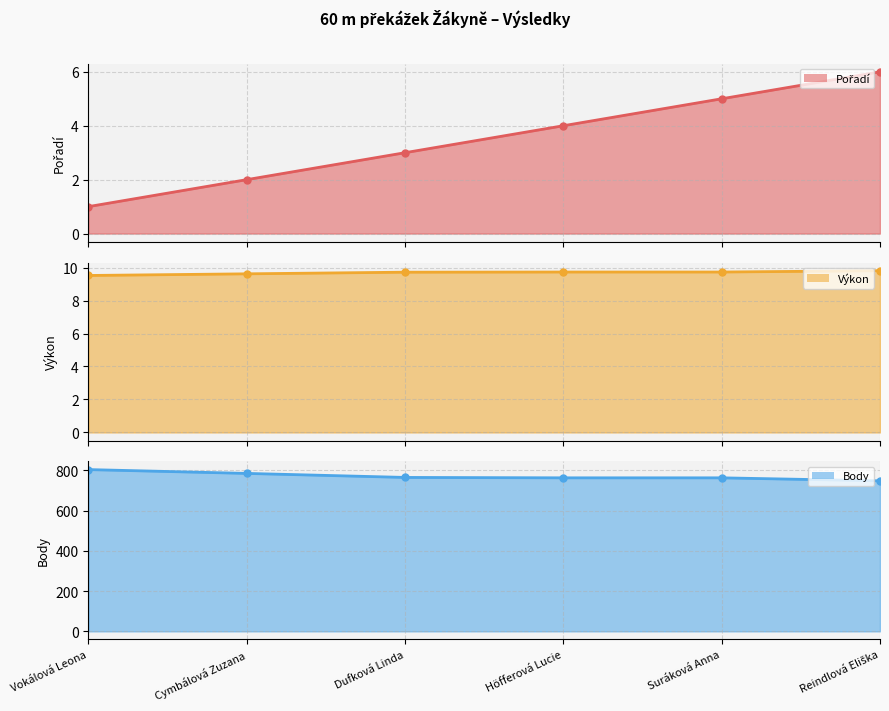

Reading left to right, list all the values displayed in this chart.

Pořadí (line): Vokálová Leona=1.0	Cymbálová Zuzana=2.0	Dufková Linda=3.0	Höfferová Lucie=4.0	Suráková Anna=5.0	Reindlová Eliška=6.0
Výkon (line): Vokálová Leona=9.5	Cymbálová Zuzana=9.6	Dufková Linda=9.7	Höfferová Lucie=9.7	Suráková Anna=9.7	Reindlová Eliška=9.8
Body (line): Vokálová Leona=804.0	Cymbálová Zuzana=785.0	Dufková Linda=765.0	Höfferová Lucie=763.0	Suráková Anna=763.0	Reindlová Eliška=748.0